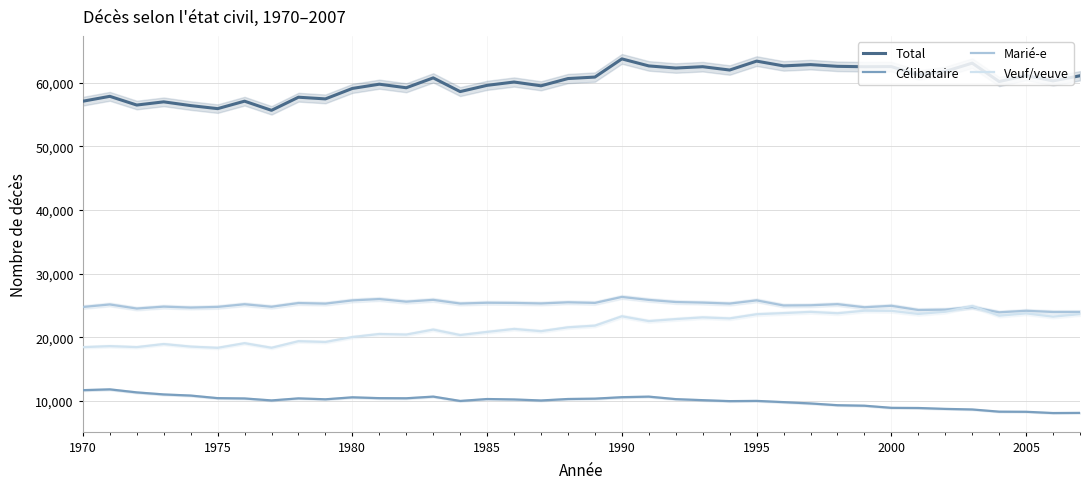

Reading left to right, transcribe all the data shown in this chart.

Total: 57091	57856	56489	56990	56403	55924	57095	55658	57718	57454	59097	59763	59204	60756	58602	59583	60105	59511	60648	60882	63739	62634	62302	62512	61987	63387	62637	62839	62569	62503	62528	61228	61768	63070	60180	61124	60283	61089
Célibataire: 11708	11833	11357	11037	10860	10454	10406	10097	10419	10273	10586	10453	10434	10697	10015	10316	10250	10088	10320	10376	10605	10692	10299	10137	9985	10022	9829	9622	9344	9267	8933	8907	8766	8676	8331	8312	8115	8138
Marié-e: 24771	25167	24526	24827	24678	24784	25201	24808	25390	25298	25806	26019	25606	25891	25313	25437	25409	25326	25507	25411	26349	25882	25551	25459	25306	25810	25009	25039	25212	24728	24957	24297	24354	24751	23935	24175	23987	23990
Veuf/veuve: 18462	18624	18470	18951	18551	18359	19087	18369	19400	19277	20053	20528	20438	21226	20363	20857	21323	20972	21579	21843	23310	22557	22872	23138	22975	23630	23811	24001	23786	24189	24166	23680	24026	24932	23405	23764	23253	23651